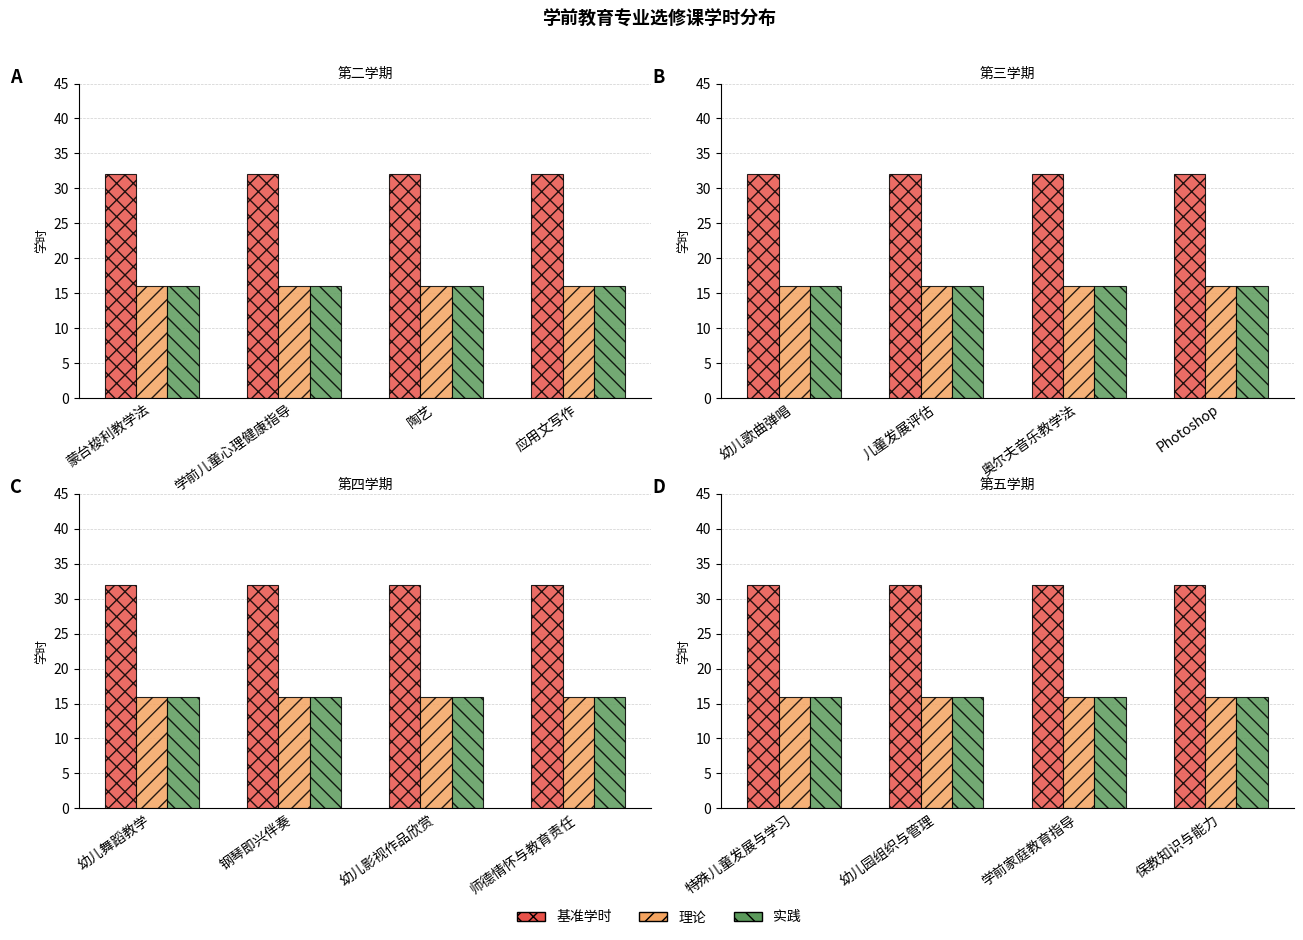

Is the value of 实践 at 特殊儿童发展与学习 greater than the value of 理论 at 学前家庭教育指导?

No